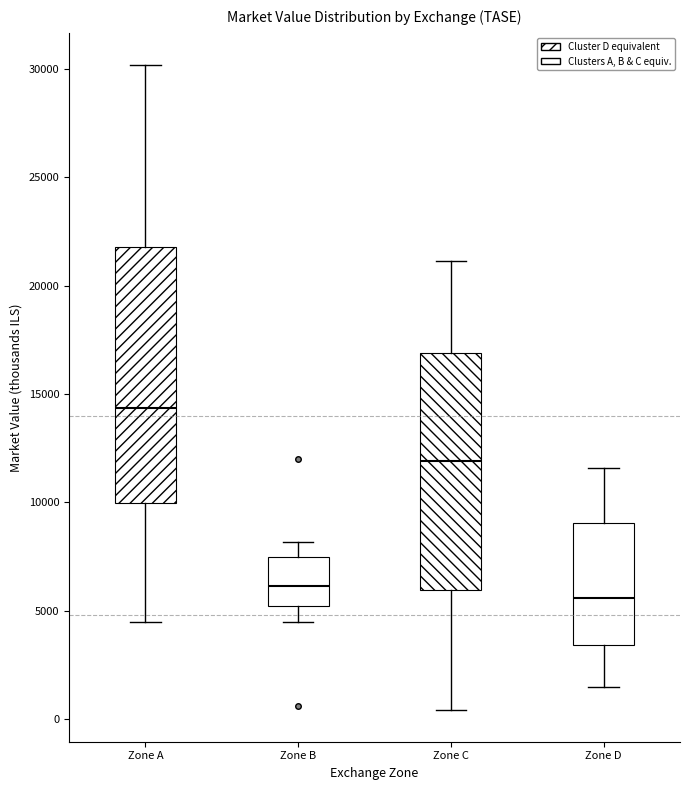

Where does the upper whisker of the box for Zone A end on the y-axis? The values are not printed on the chart, so give them approximately, as read against the axis.

30000